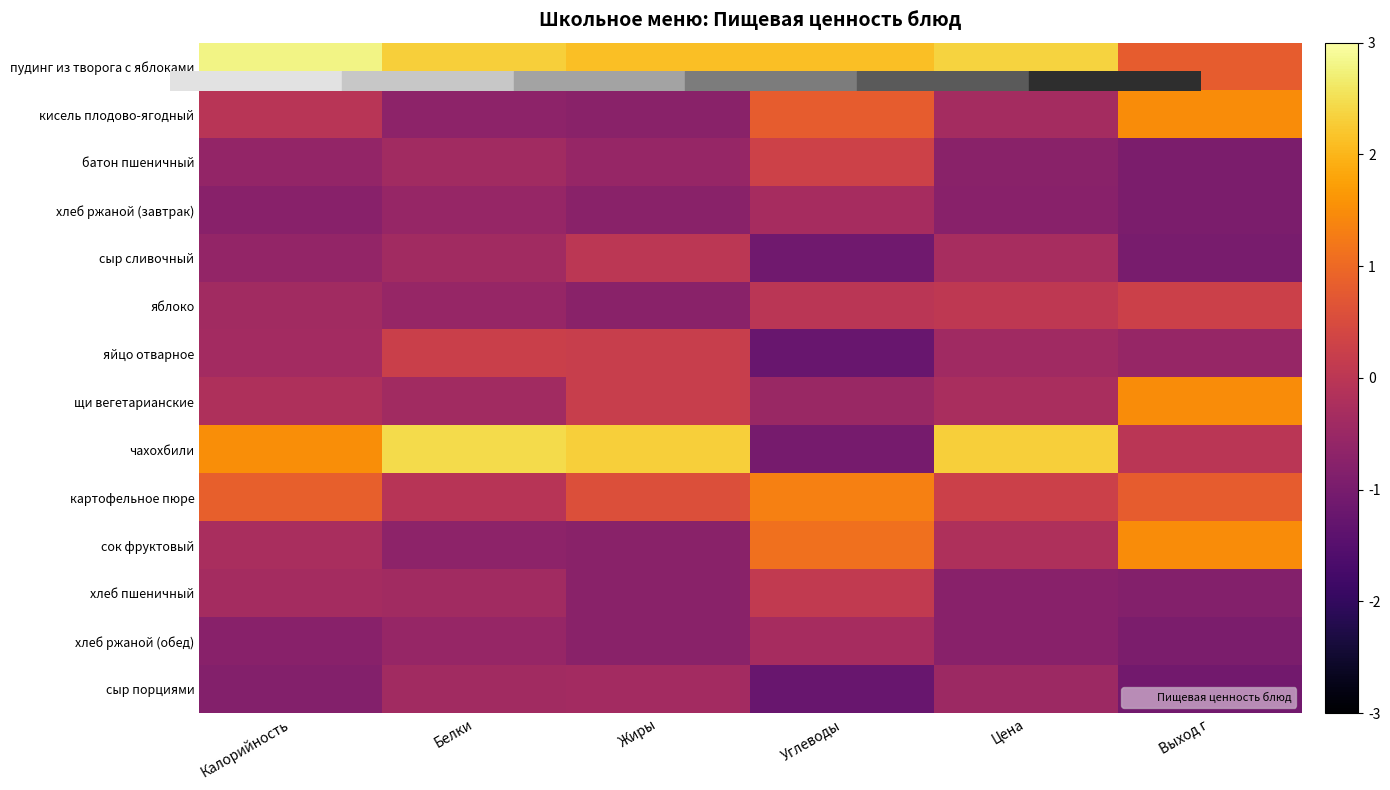

Reading right to left, what are all the values shown in this chart?

пудинг из творога с яблоками: Выход г=0.8	Цена=2.4	Углеводы=2.1	Жиры=2.1	Белки=2.3	Калорийность=2.8
кисель плодово-ягодный: Выход г=1.5	Цена=-0.3	Углеводы=0.8	Жиры=-0.7	Белки=-0.7	Калорийность=-0.0
батон пшеничный: Выход г=-1.0	Цена=-0.7	Углеводы=0.3	Жиры=-0.6	Белки=-0.4	Калорийность=-0.6
хлеб ржаной (завтрак): Выход г=-1.0	Цена=-0.8	Углеводы=-0.3	Жиры=-0.7	Белки=-0.5	Калорийность=-0.8
сыр сливочный: Выход г=-1.0	Цена=-0.3	Углеводы=-1.1	Жиры=0.0	Белки=-0.4	Калорийность=-0.6
яблоко: Выход г=0.3	Цена=0.1	Углеводы=-0.0	Жиры=-0.7	Белки=-0.5	Калорийность=-0.4
яйцо отварное: Выход г=-0.6	Цена=-0.4	Углеводы=-1.2	Жиры=0.2	Белки=0.2	Калорийность=-0.4
щи вегетарианские: Выход г=1.5	Цена=-0.3	Углеводы=-0.5	Жиры=0.2	Белки=-0.4	Калорийность=-0.2
чахохбили: Выход г=-0.0	Цена=2.3	Углеводы=-1.0	Жиры=2.3	Белки=2.5	Калорийность=1.5
картофельное пюре: Выход г=0.8	Цена=0.3	Углеводы=1.3	Жиры=0.6	Белки=-0.1	Калорийность=0.9
сок фруктовый: Выход г=1.5	Цена=-0.2	Углеводы=1.1	Жиры=-0.7	Белки=-0.7	Калорийность=-0.3
хлеб пшеничный: Выход г=-0.8	Цена=-0.8	Углеводы=0.1	Жиры=-0.7	Белки=-0.4	Калорийность=-0.3
хлеб ржаной (обед): Выход г=-1.0	Цена=-0.8	Углеводы=-0.3	Жиры=-0.7	Белки=-0.5	Калорийность=-0.8
сыр порциями: Выход г=-1.1	Цена=-0.5	Углеводы=-1.2	Жиры=-0.4	Белки=-0.4	Калорийность=-0.8